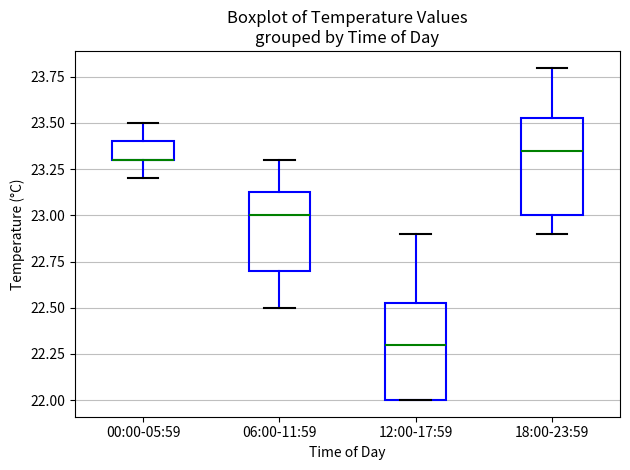

Where does the lower whisker of the box for 06:00-11:59 end on the y-axis? The values are not printed on the chart, so give them approximately, as read against the axis.

22.50